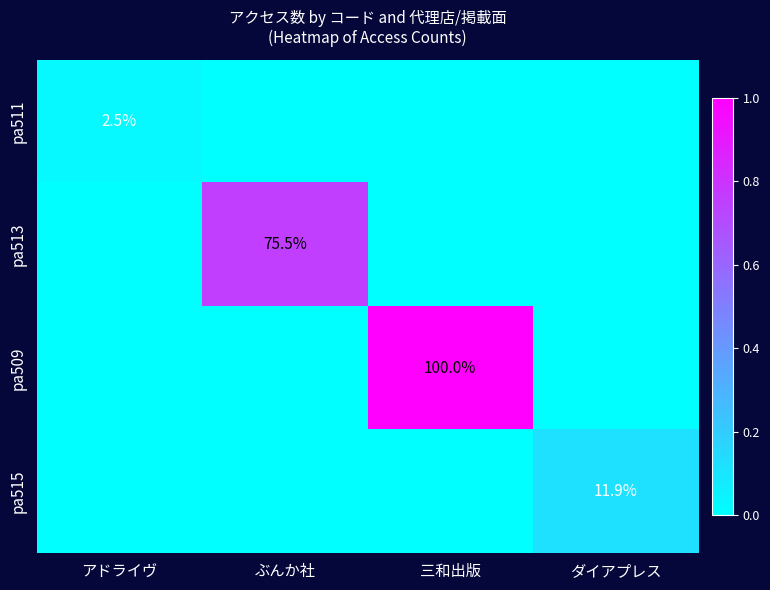

Is it true that pa509 equals 100.0 at 三和出版?

True